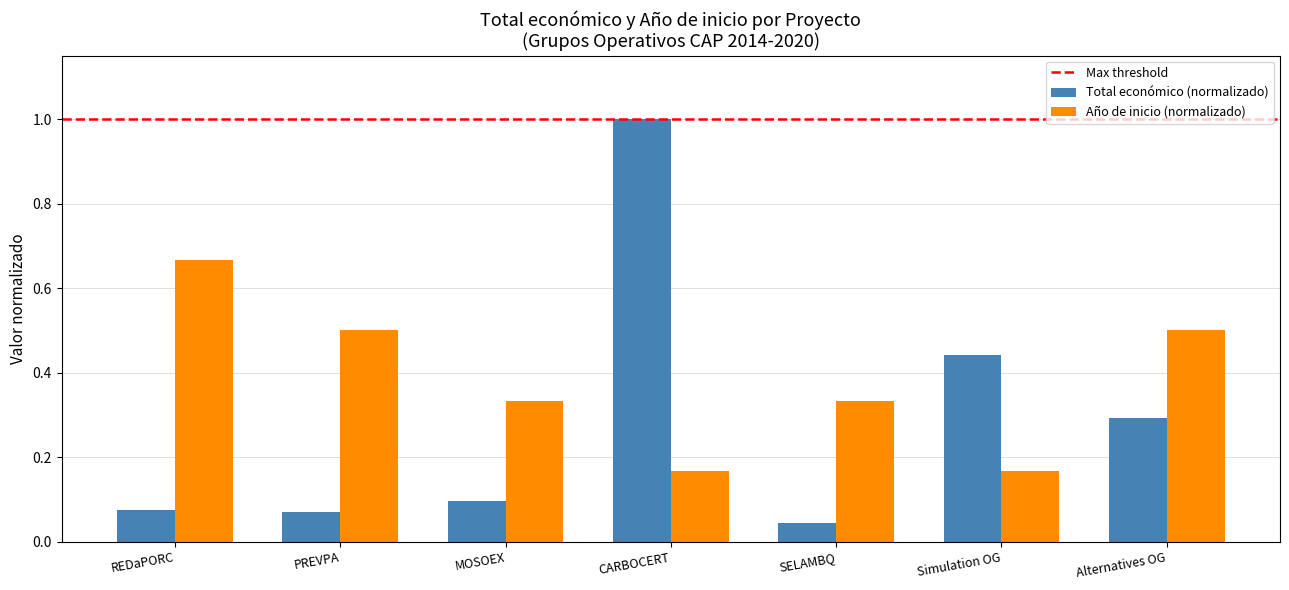

How many categories are shown in the chart?

7